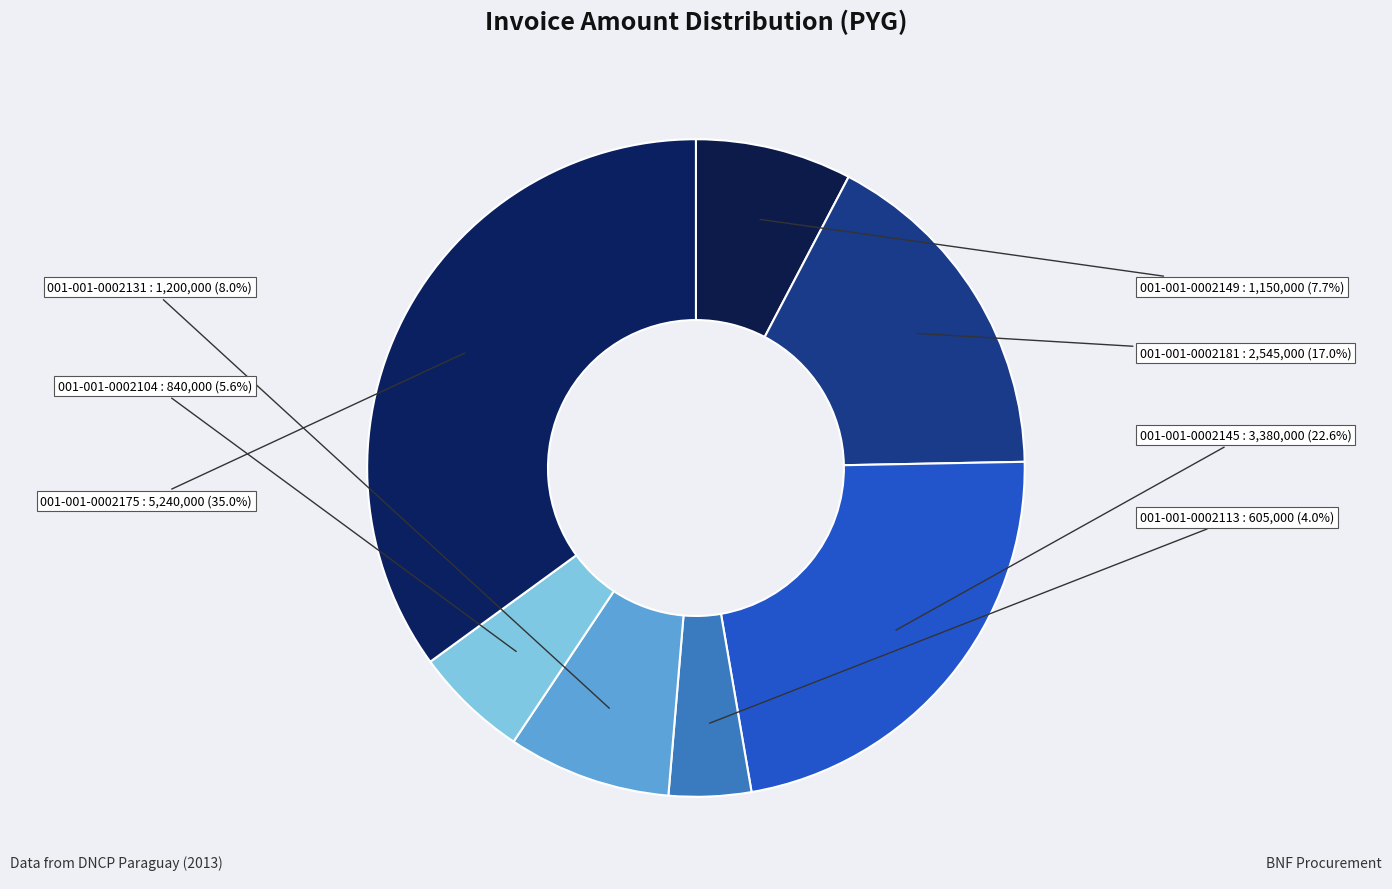

True or false: 001-001-0002181 accounts for 22% of the total.

False